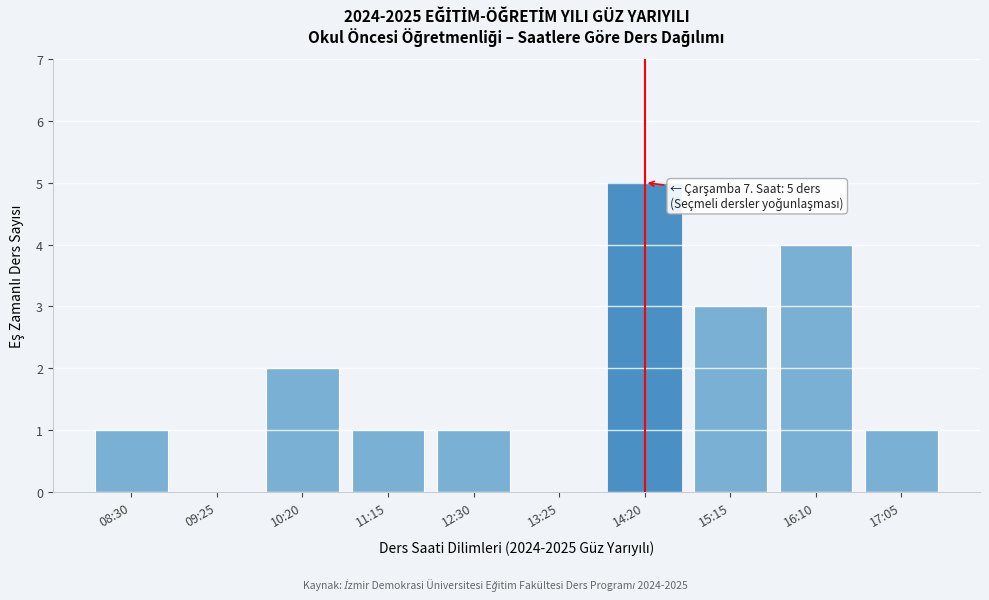

Reading right to left, extract all data points from this chart.

17:05=1	16:10=4	15:15=3	14:20=5	13:25=0	12:30=1	11:15=1	10:20=2	09:25=0	08:30=1